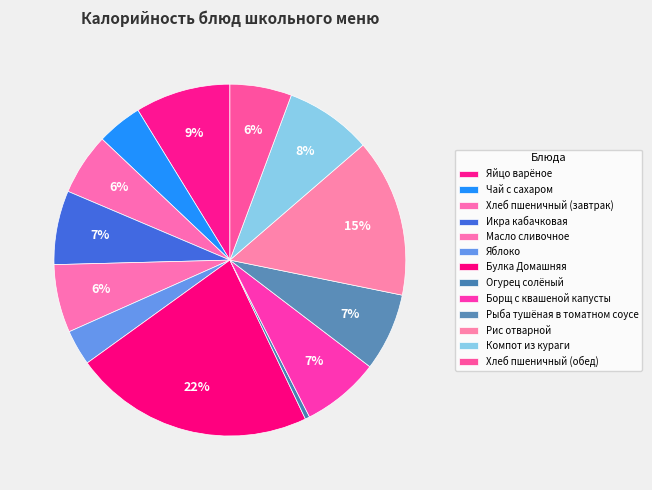

How many segments does this pie chart have?

13